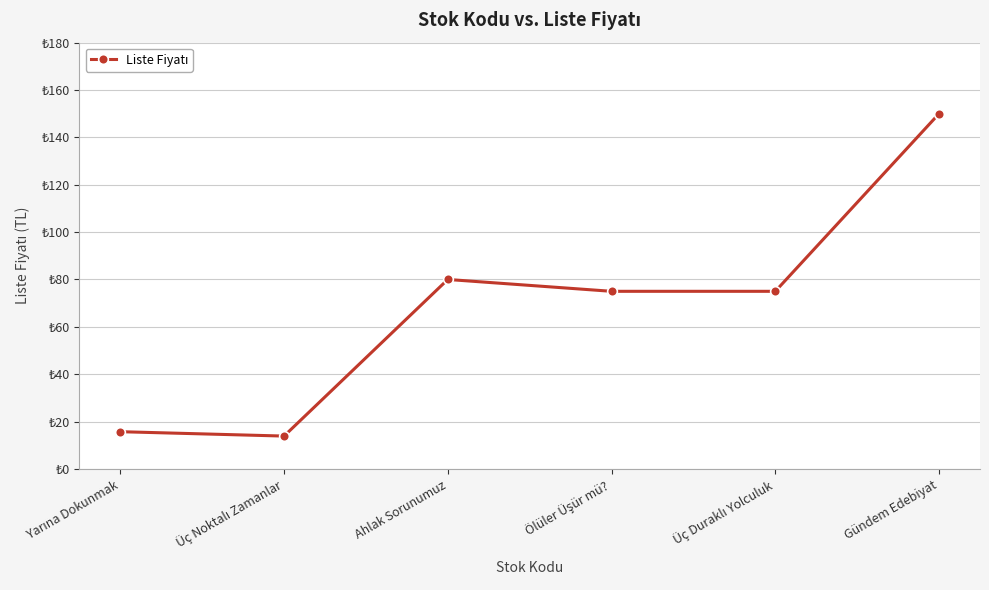

Does the chart display data point markers on the line(s)?

Yes